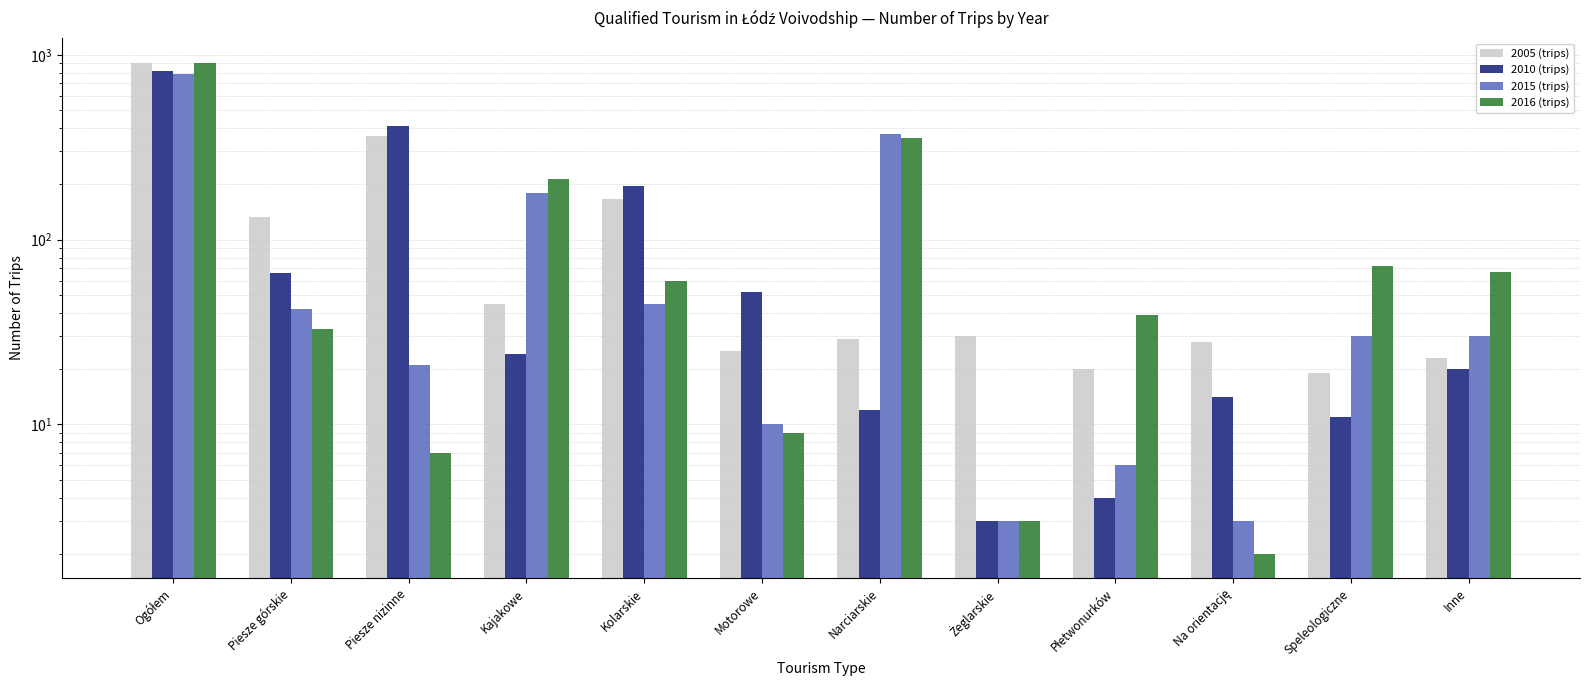

Reading left to right, list all the values displayed in this chart.

2005 (trips): Ogółem=901	Piesze górskie=133	Piesze nizinne=366	Kajakowe=45	Kolarskie=166	Motorowe=25	Narciarskie=29	Żeglarskie=30	Płetwonurków=20	Na orientację=28	Speleologiczne=19	Inne=23
2010 (trips): Ogółem=815	Piesze górskie=66	Piesze nizinne=411	Kajakowe=24	Kolarskie=195	Motorowe=52	Narciarskie=12	Żeglarskie=3	Płetwonurków=4	Na orientację=14	Speleologiczne=11	Inne=20
2015 (trips): Ogółem=783	Piesze górskie=42	Piesze nizinne=21	Kajakowe=178	Kolarskie=45	Motorowe=10	Narciarskie=372	Żeglarskie=3	Płetwonurków=6	Na orientację=3	Speleologiczne=30	Inne=30
2016 (trips): Ogółem=909	Piesze górskie=33	Piesze nizinne=7	Kajakowe=214	Kolarskie=60	Motorowe=9	Narciarskie=357	Żeglarskie=3	Płetwonurków=39	Na orientację=2	Speleologiczne=72	Inne=67